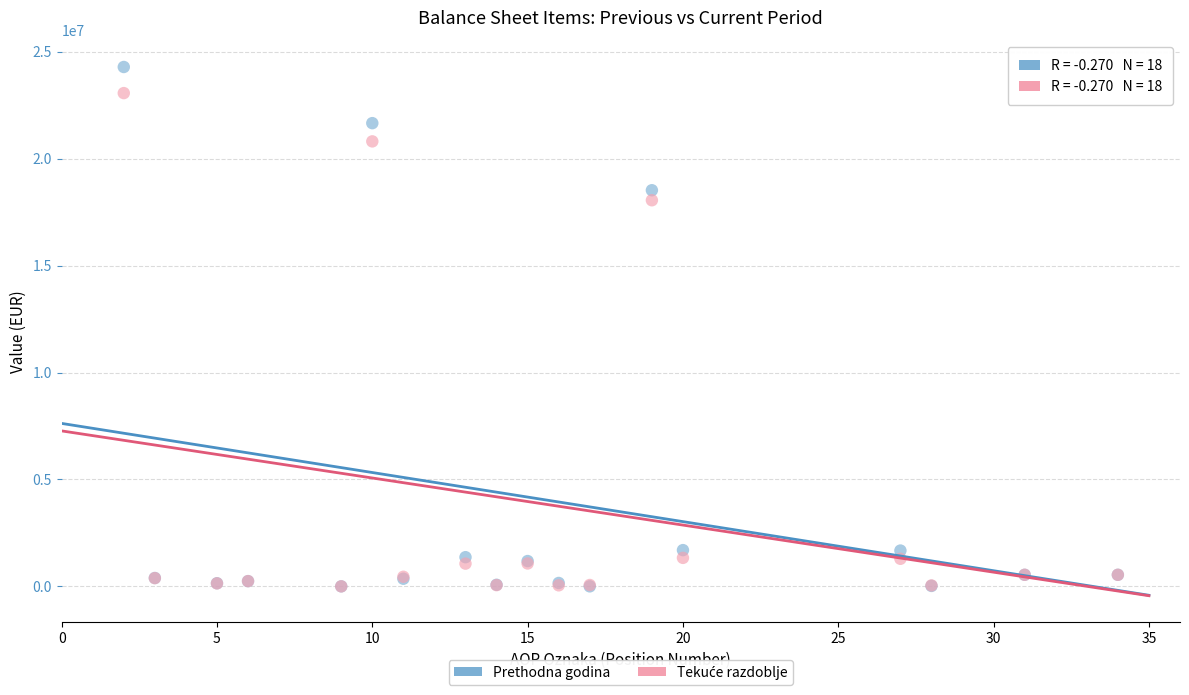

Across all series, what Y value is closest to 12145722?

18058547